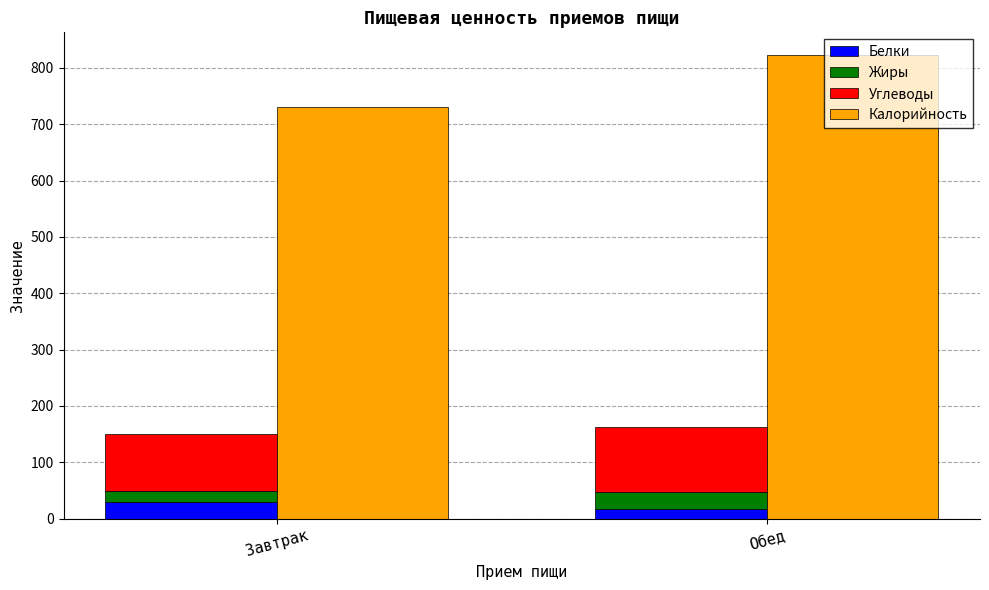

Which series has the largest range (max minus min)?

Калорийность